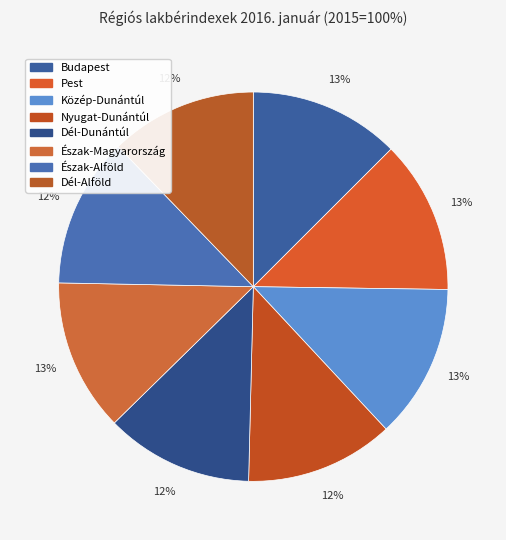

What is the ratio of the value at Észak-Magyarország to the value at Közép-Dunántúl?

1.0